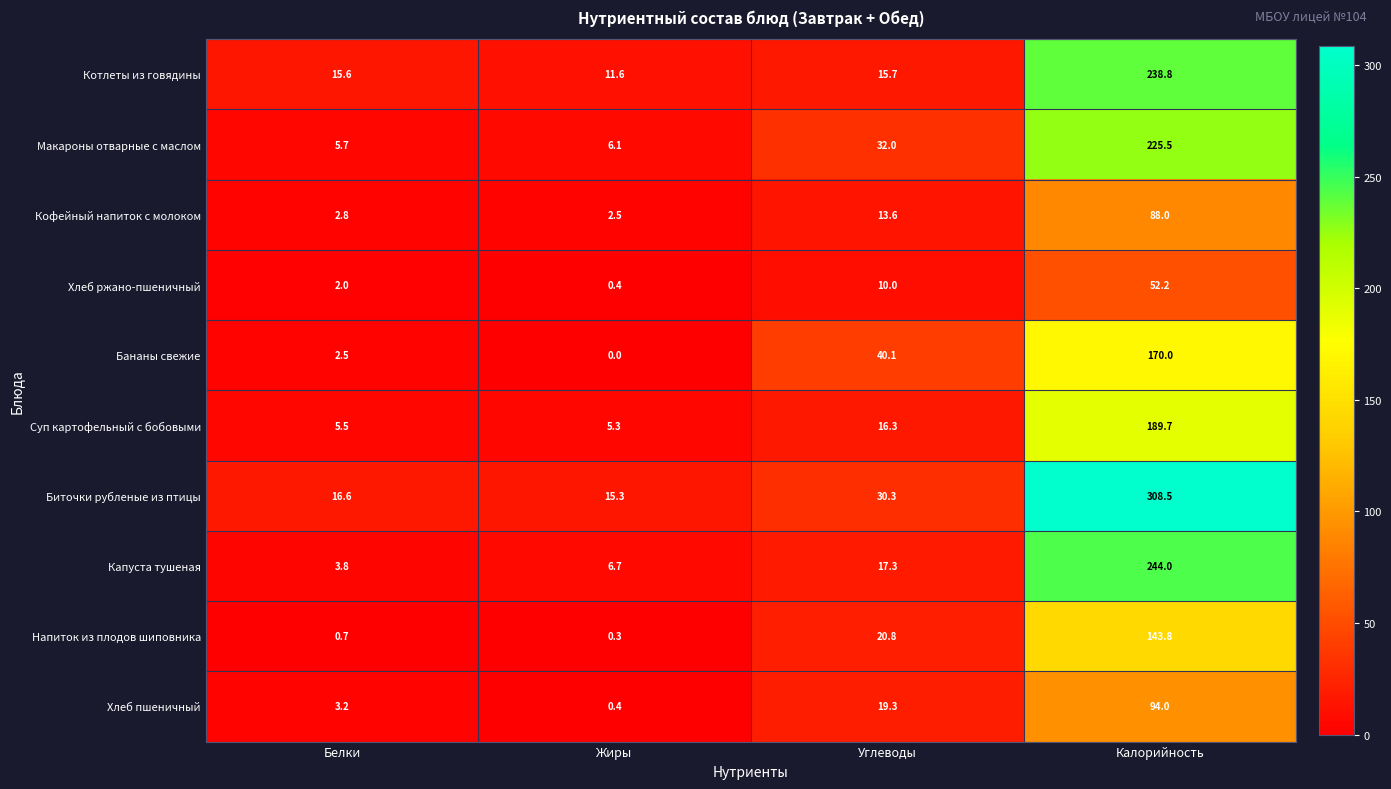

The value of Бананы свежие at Белки is 2.5. True or false?

True